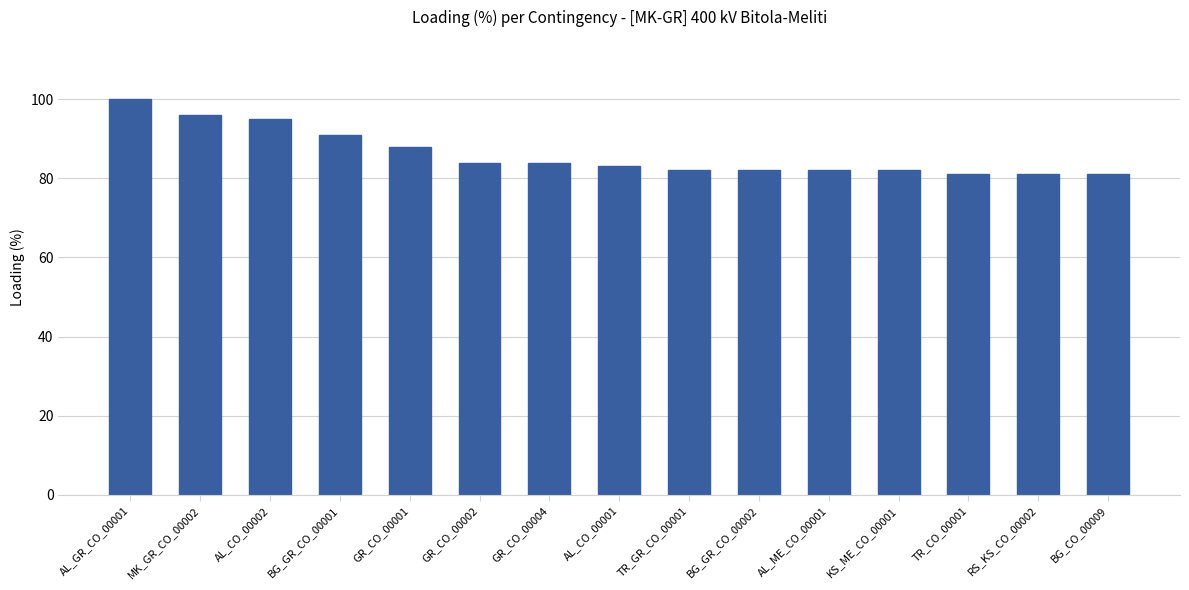

At which label is the value closest to 90?

BG_GR_CO_00001